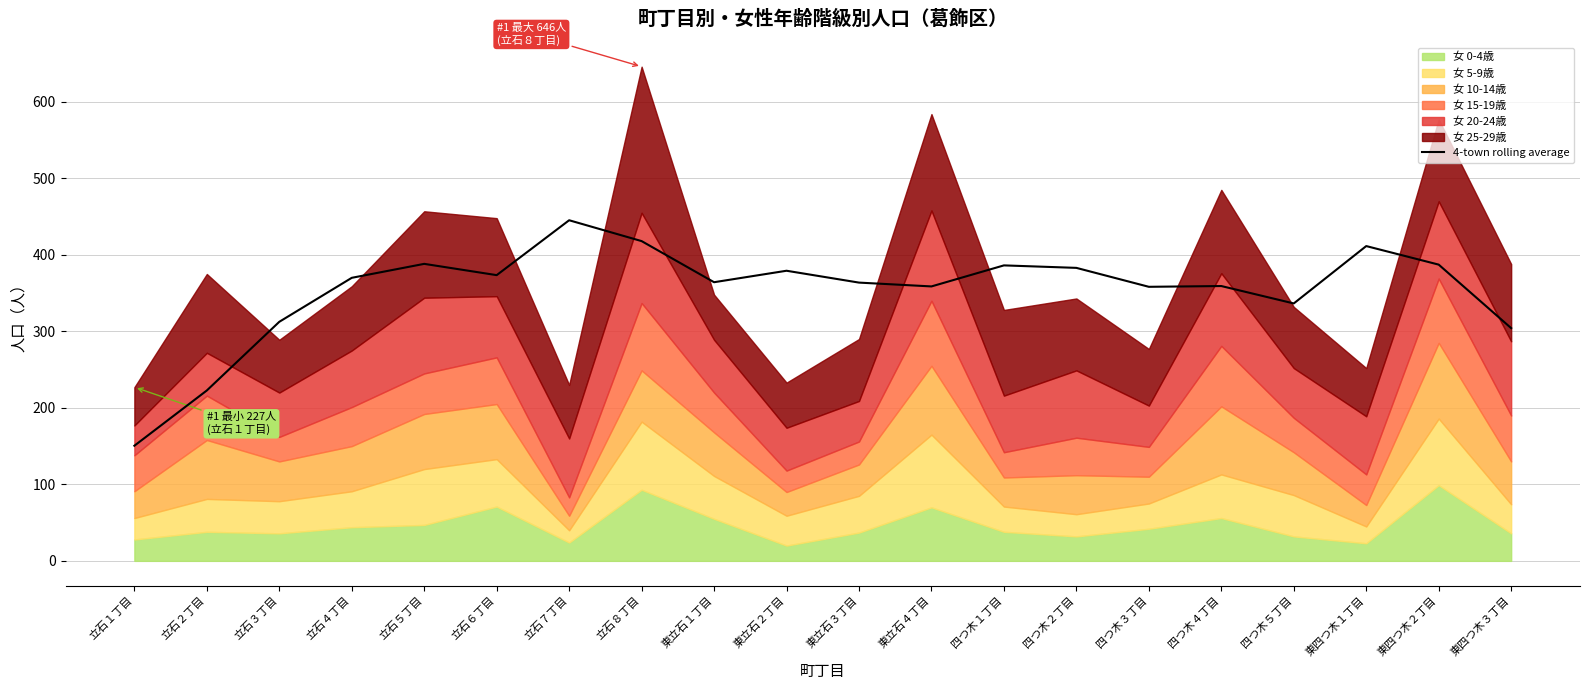

How many points are higher than both their immediate neighbors (excluding endpoints)?

6